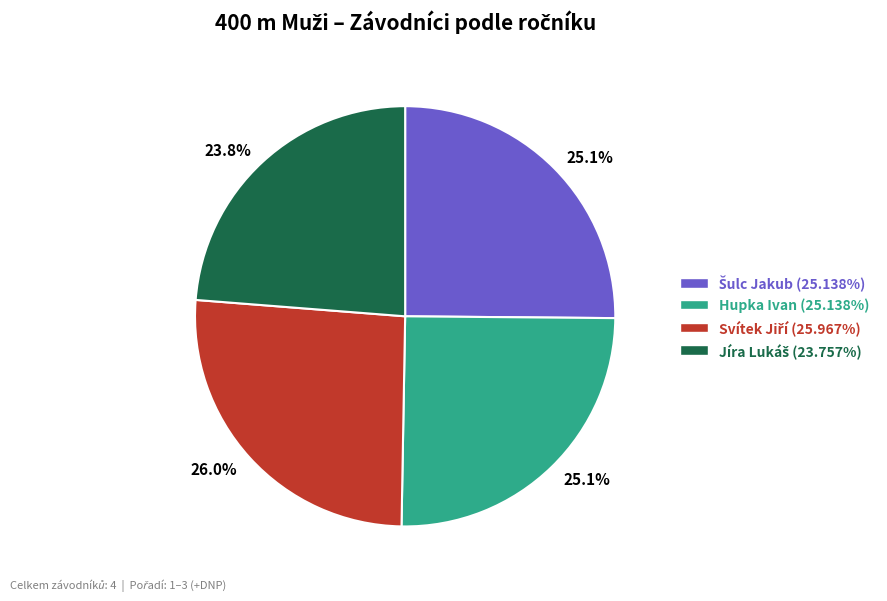

Is there any slice that represents more than half of the pie?

No